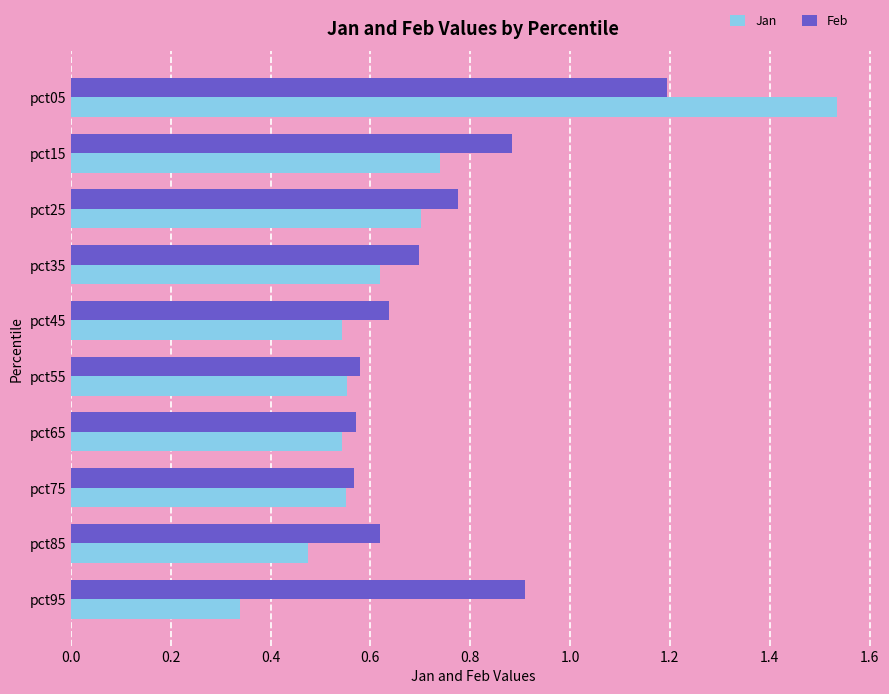

List the series in order of their overall mean, lowest first.

Jan, Feb